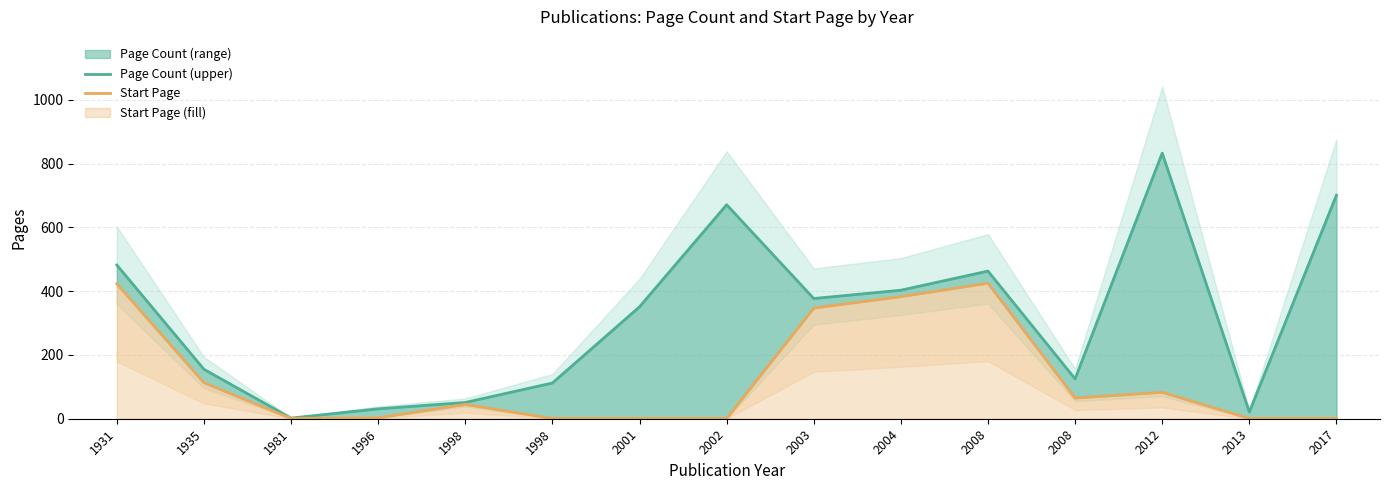

True or false: Start Page and Page Count (upper) cross at least once.

False